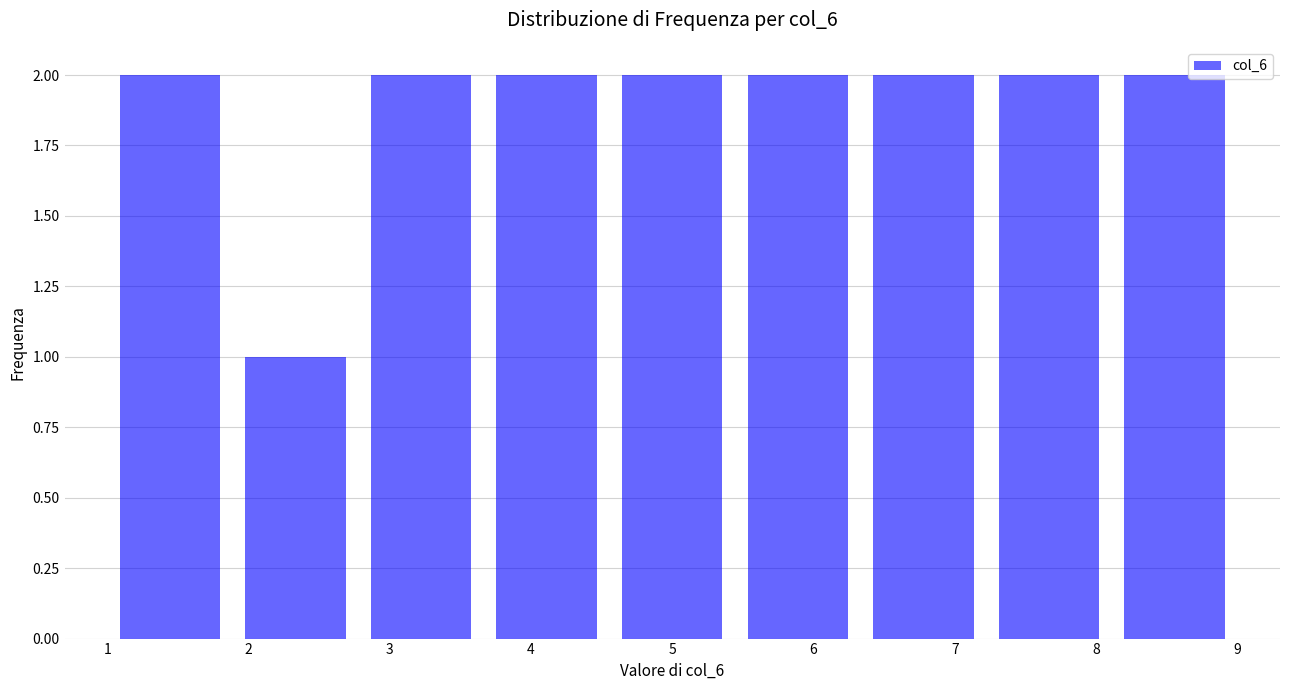

Reading left to right, list every bar in this chart as the range it spans on the x-axis followed by its height. Neither the bar edges nor the heights are printed on the chart, so give them approximately, as read against the axes.

1.0 to 1.9: 2
1.9 to 2.8: 1
2.8 to 3.7: 2
3.7 to 4.6: 2
4.6 to 5.4: 2
5.4 to 6.3: 2
6.3 to 7.2: 2
7.2 to 8.1: 2
8.1 to 9.0: 2